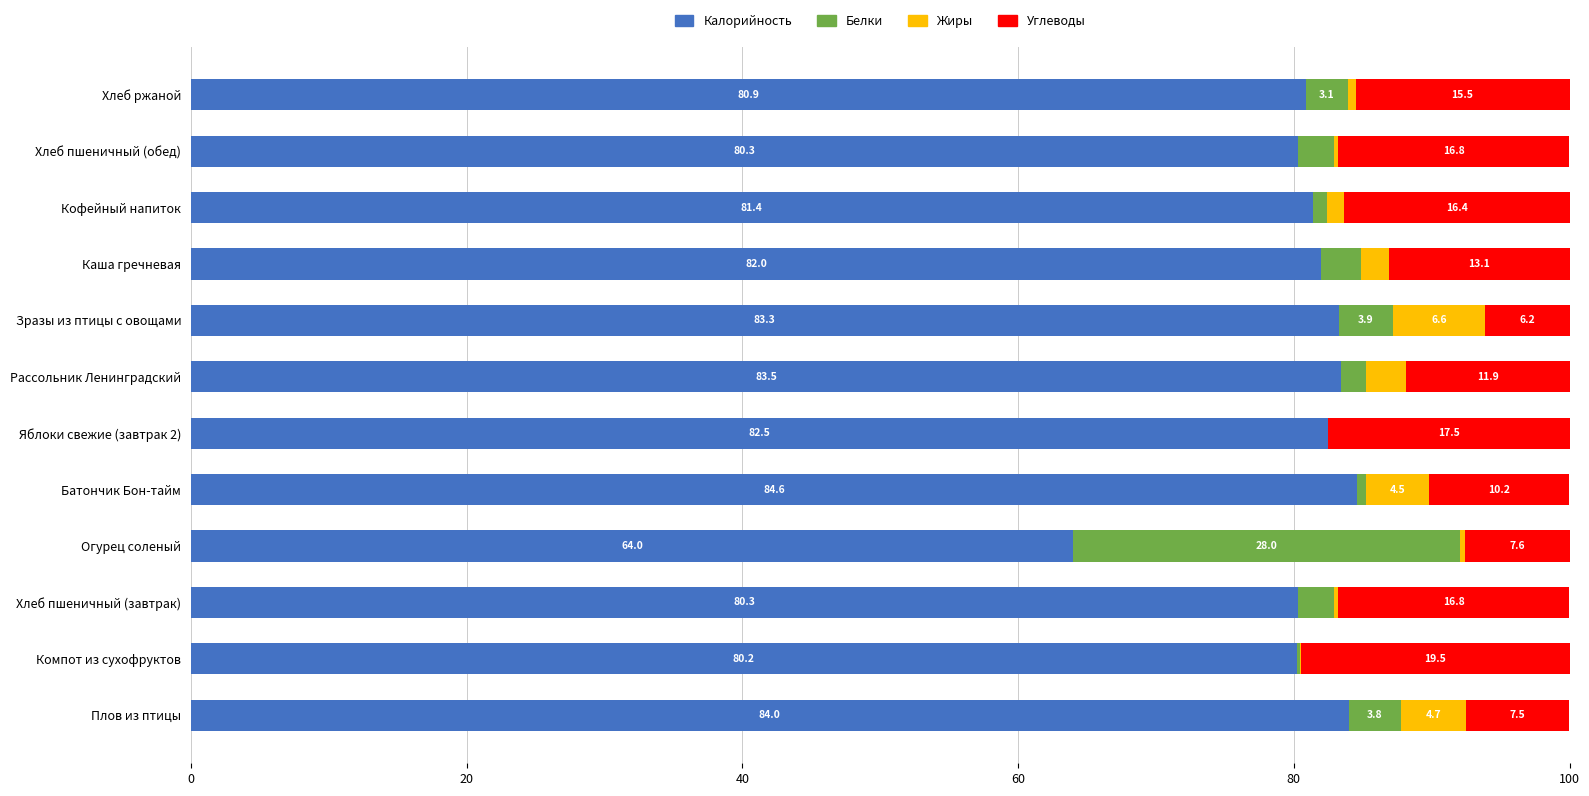

At which label does Калорийность reach its peak?

Батончик Бон-тайм